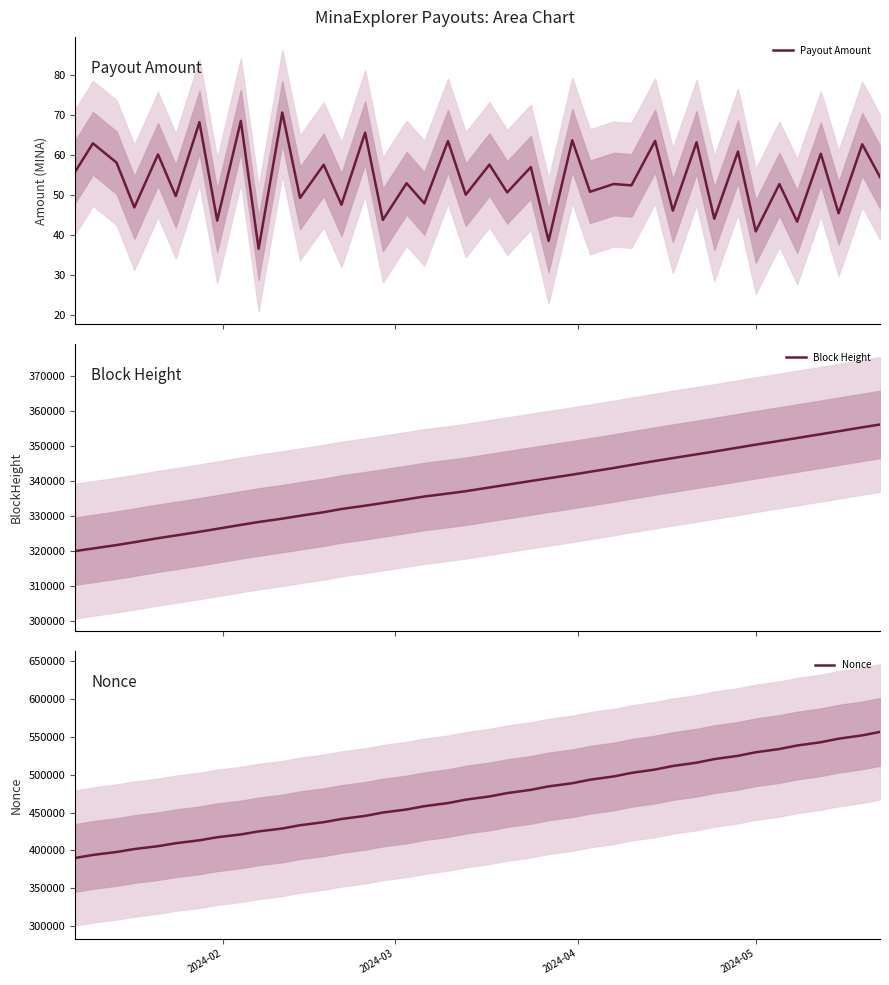

What is the value of the Payout Amount point at the 13th from the left?

57.6